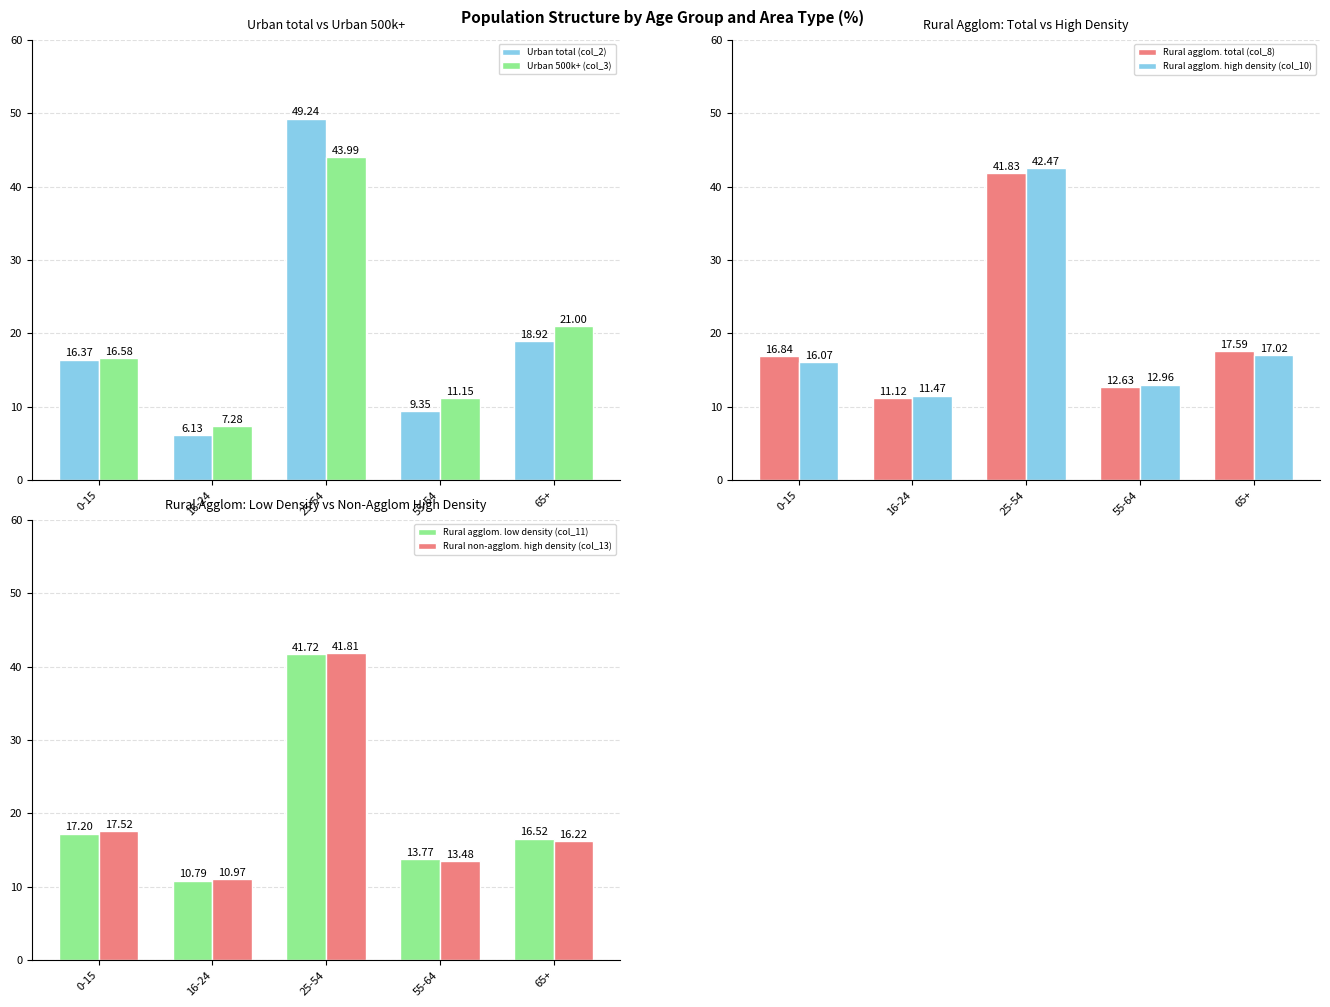

At which label does Rural agglom. low density (col_11) reach its peak?

25-54